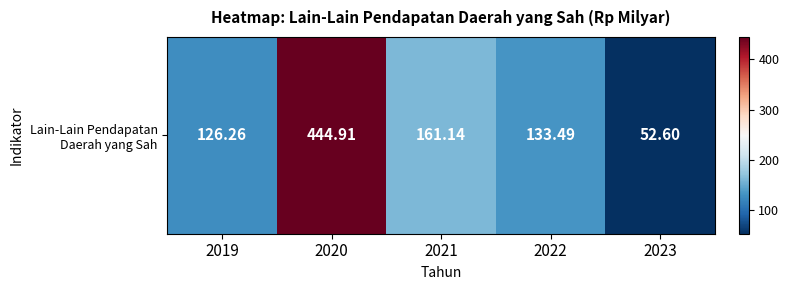

Where does the data first go above 133?

2020